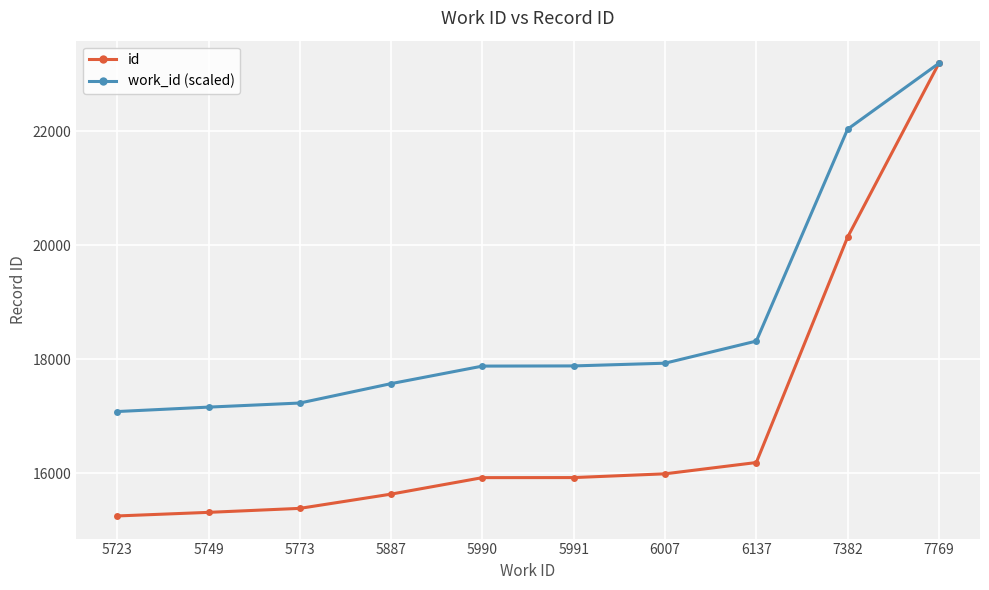

List the series in order of their overall mean, highest first.

work_id (scaled), id